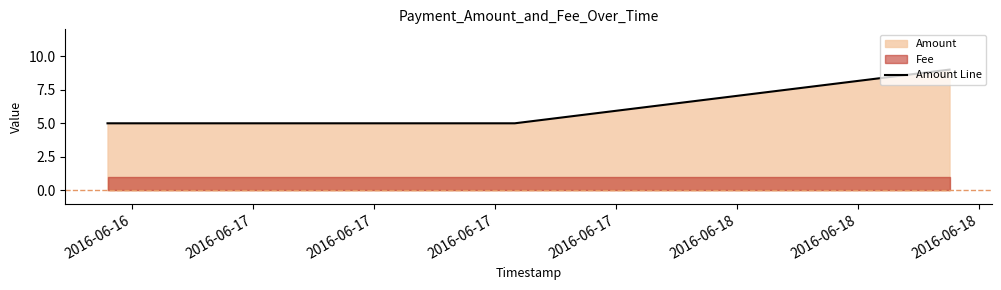

What is the sum of all values?

19